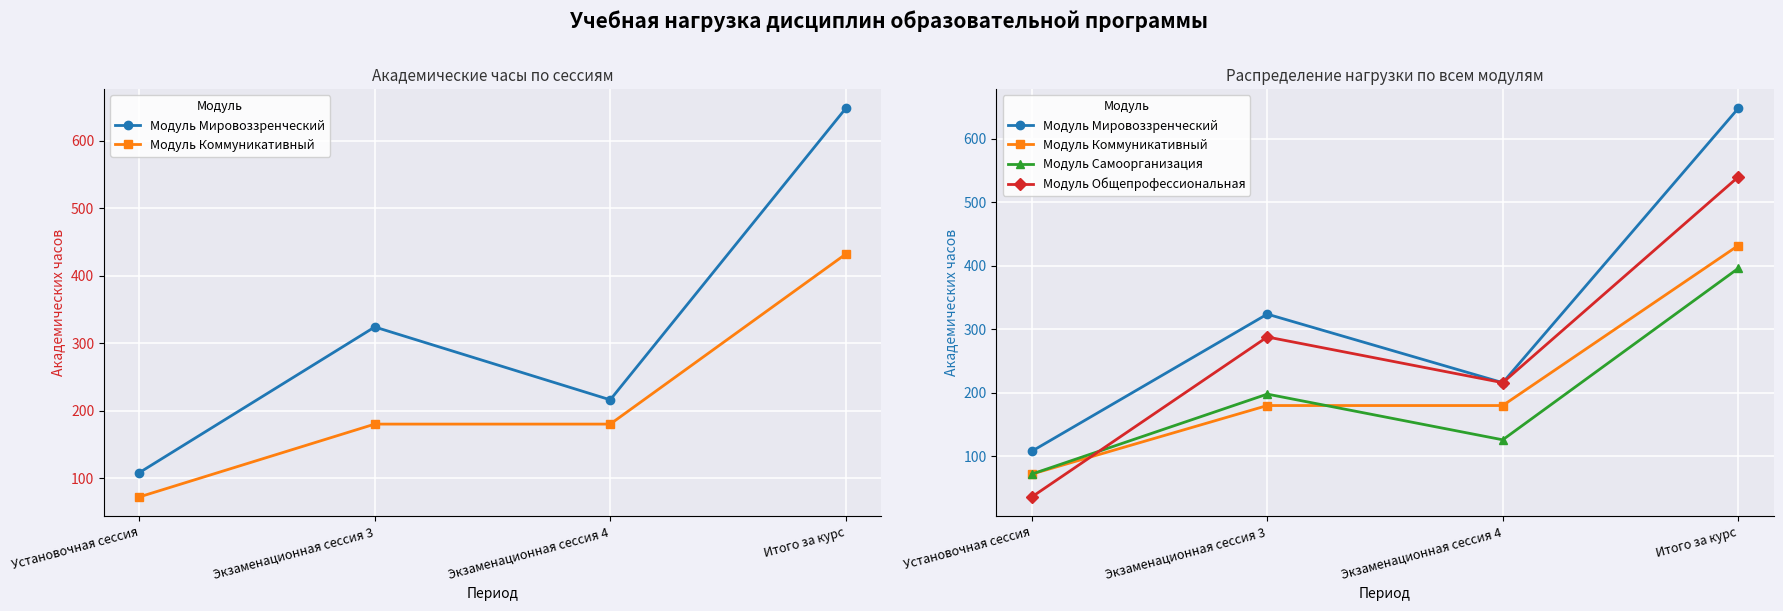

Where does the Модуль Самоорганизация series first go above 198?

Итого за курс